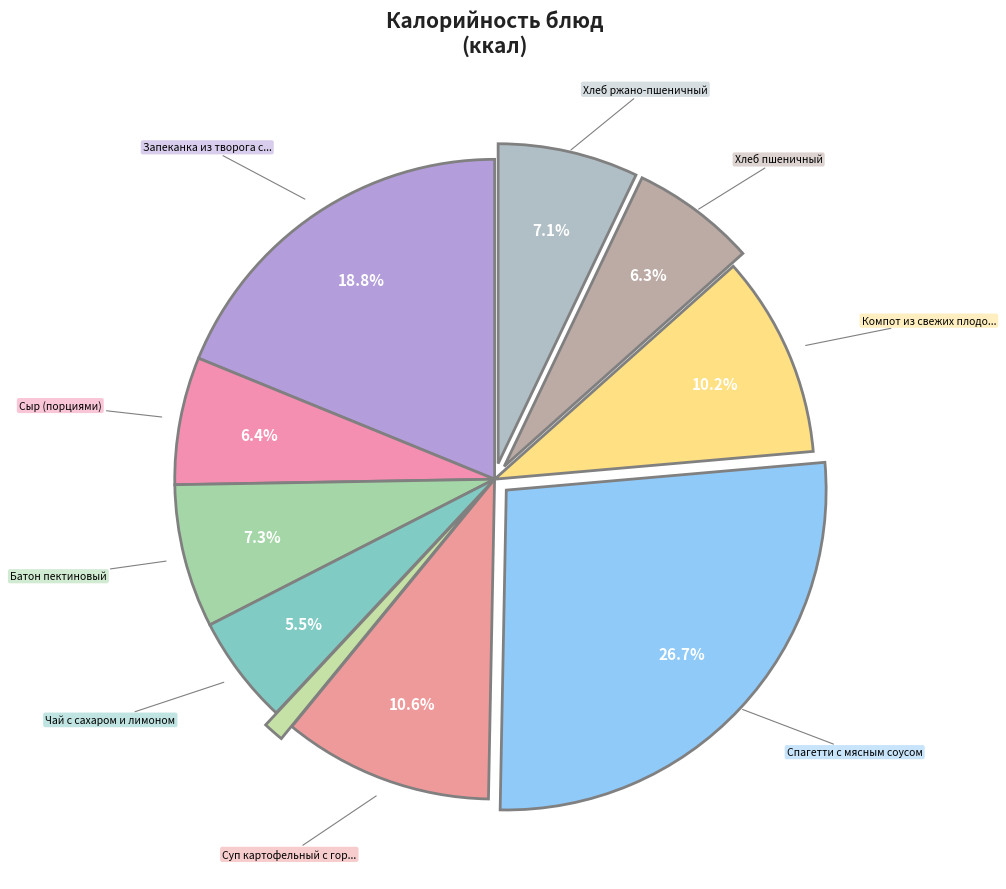

Rank the categories by value from highest to lowest.

Спагетти с мясным соусом, Запеканка из творога с повидлом, Суп картофельный с горохом, Компот из свежих плодов яблок, Батон пектиновый, Хлеб ржано-пшеничный, Сыр (порциями), Хлеб пшеничный, Чай с сахаром и лимоном, Помидоры соленые